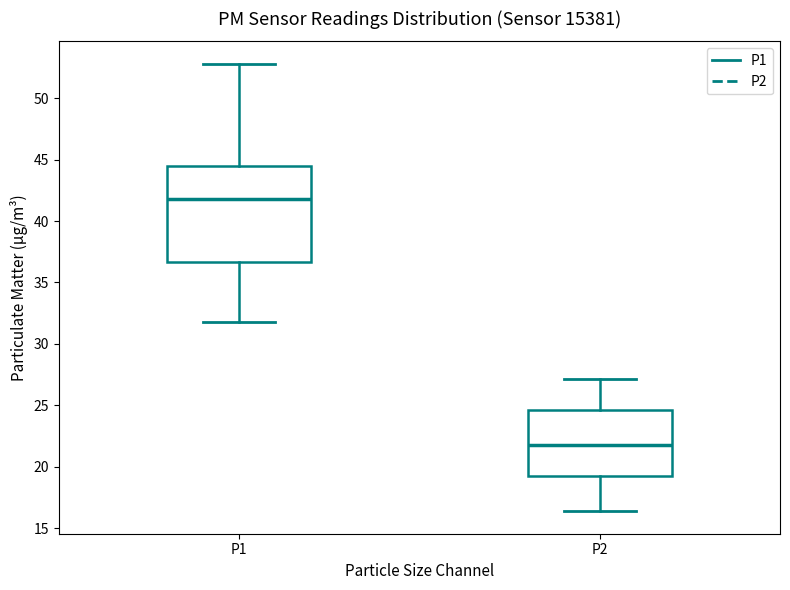

Which box's median line is the highest?

P1